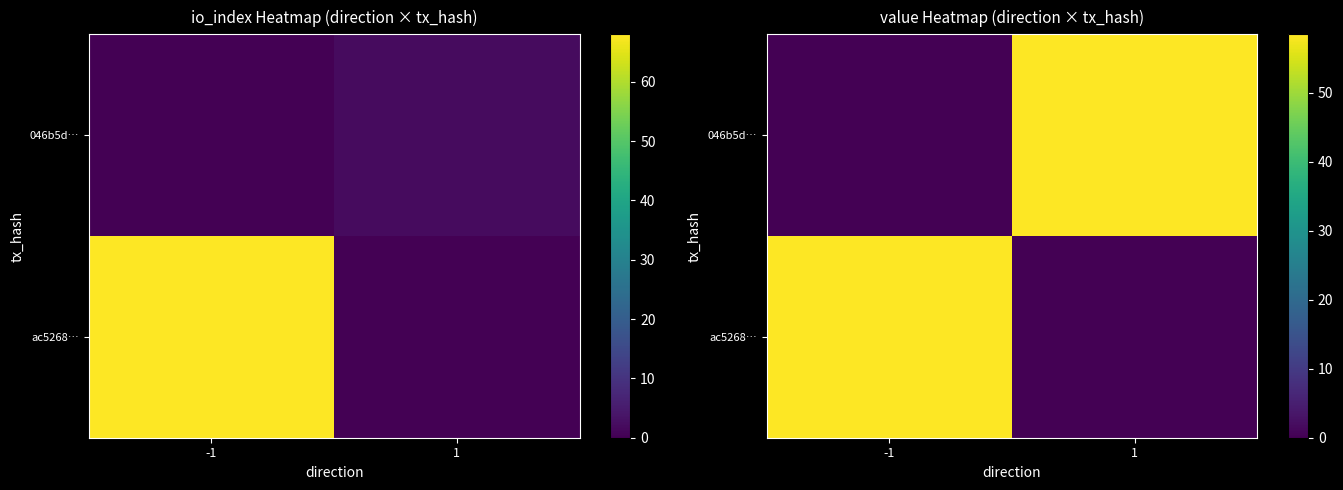

How many positive values does the ac5268… series have?

1